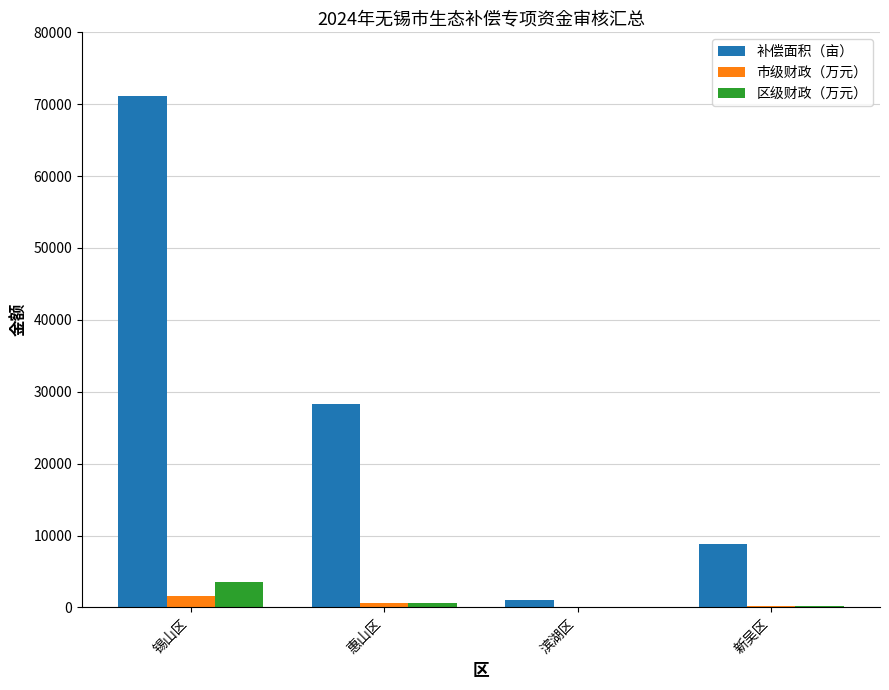

What is the spread (max minus min) of values at 锡山区?

69587.3